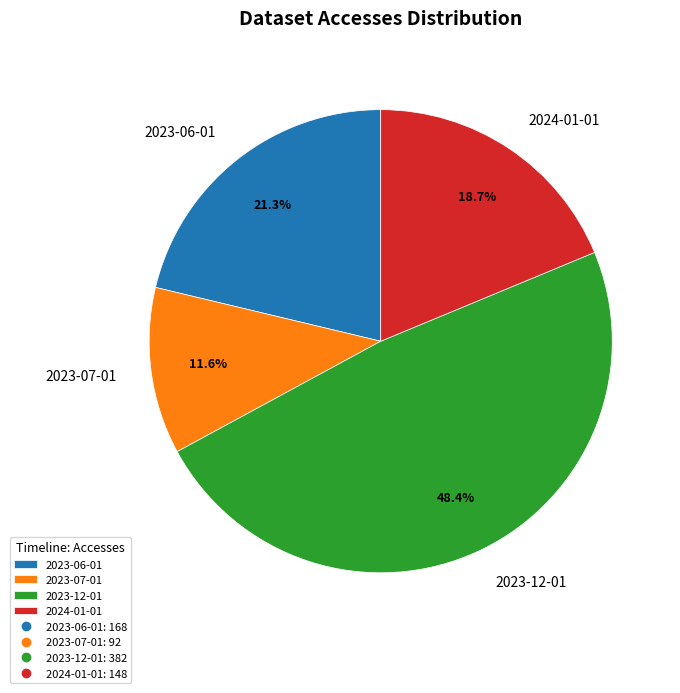

Which category has the smallest portion of the pie?

2023-07-01